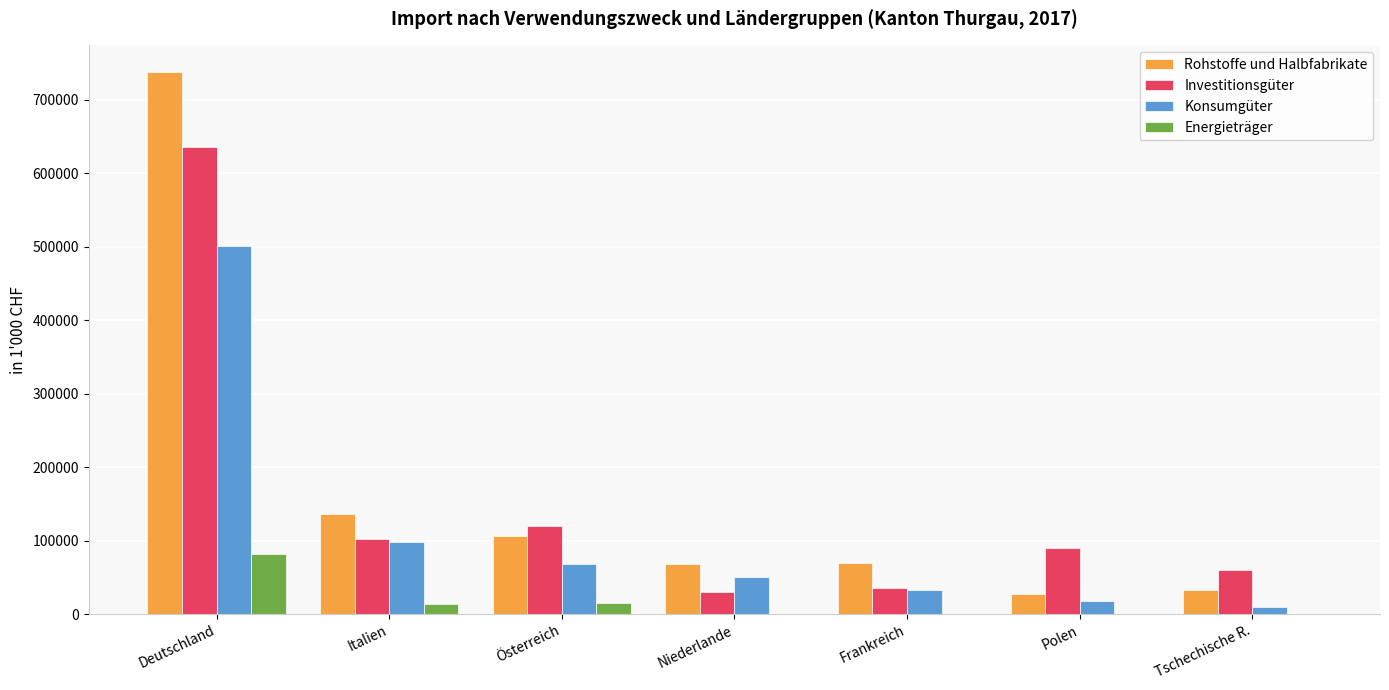

What is the sum of all Investitionsgüter values?

1073340.8